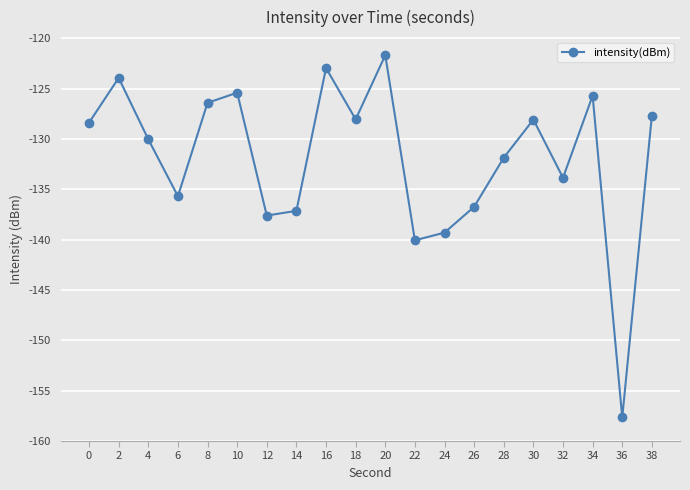

Where does the data first go above -128?

2